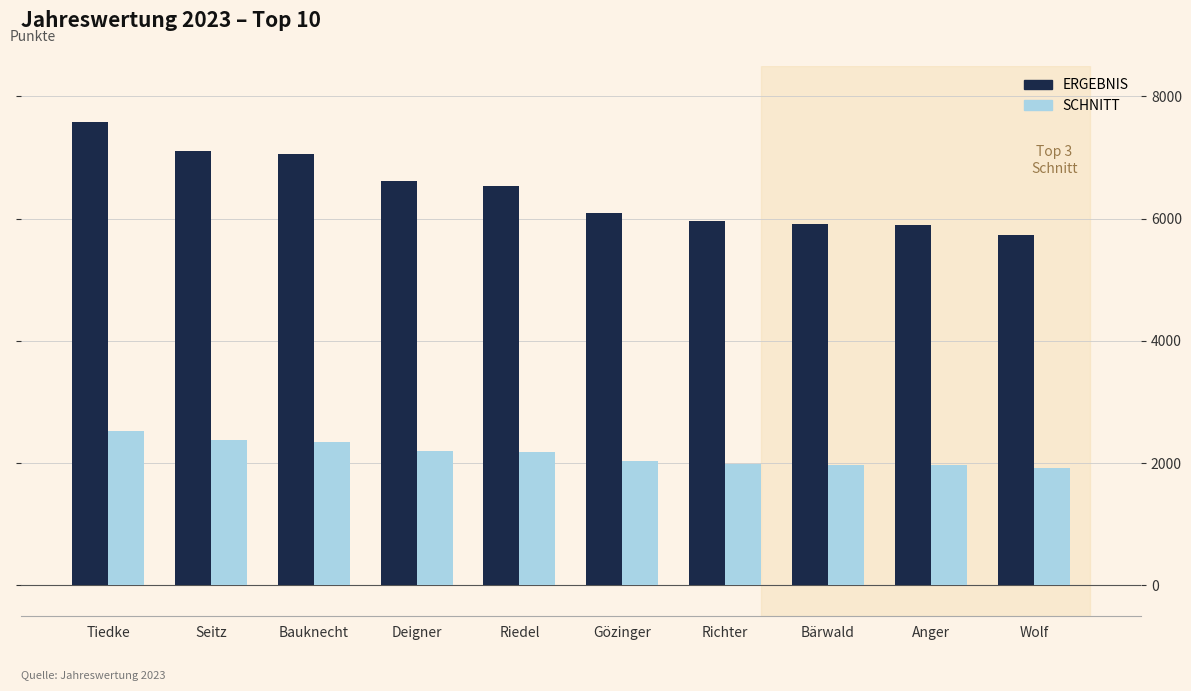

Which series has the widest spread of values?

ERGEBNIS